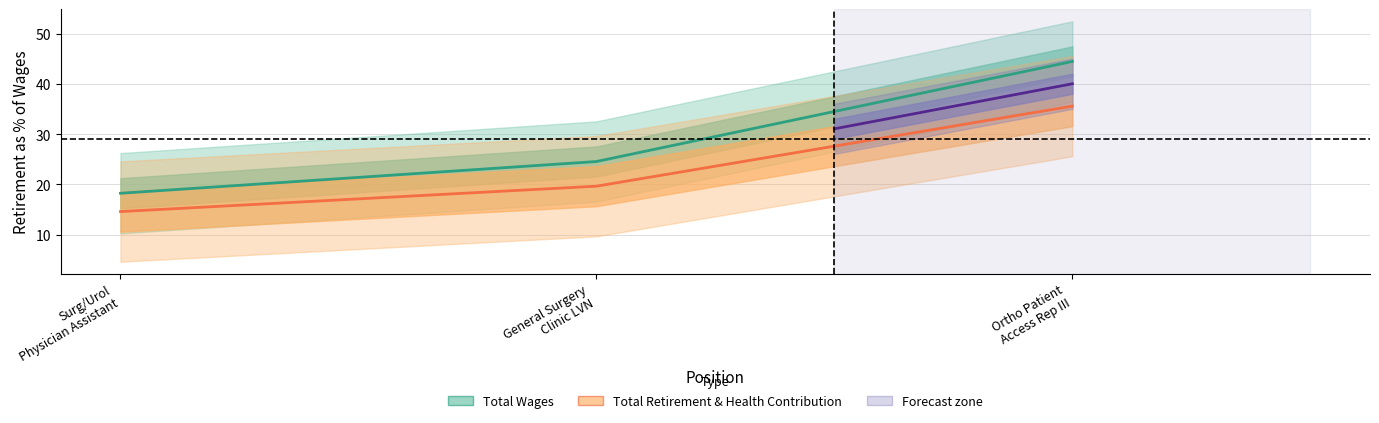

Which series has the largest total across all categories?

Total Wages